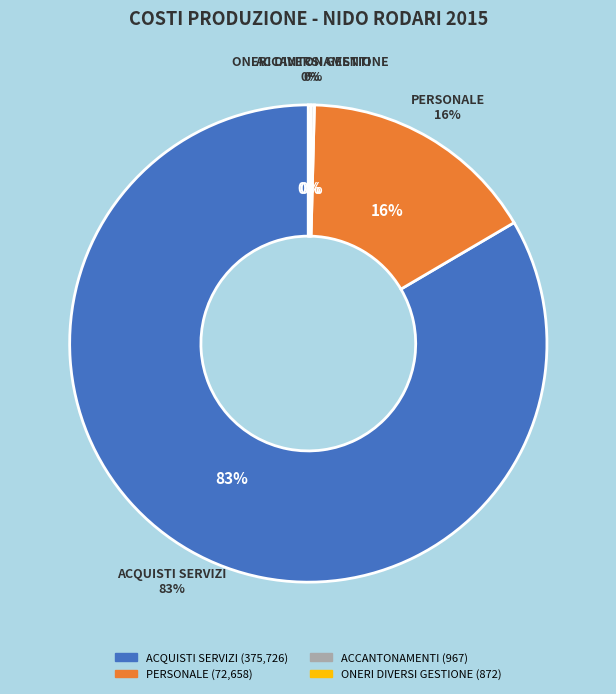

Is it true that ONERI DIVERSI GESTIONE is 0% of the pie?

True